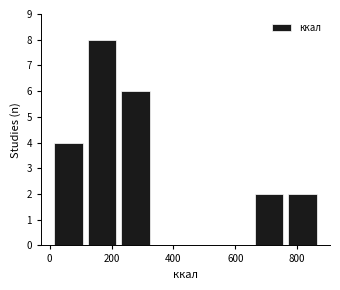

Over which range of the x-axis is the bar tallest?

120 to 240